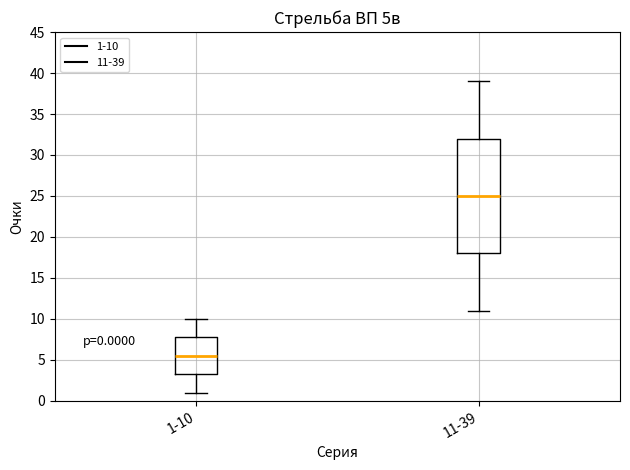

Which box has the highest median line?

11-39